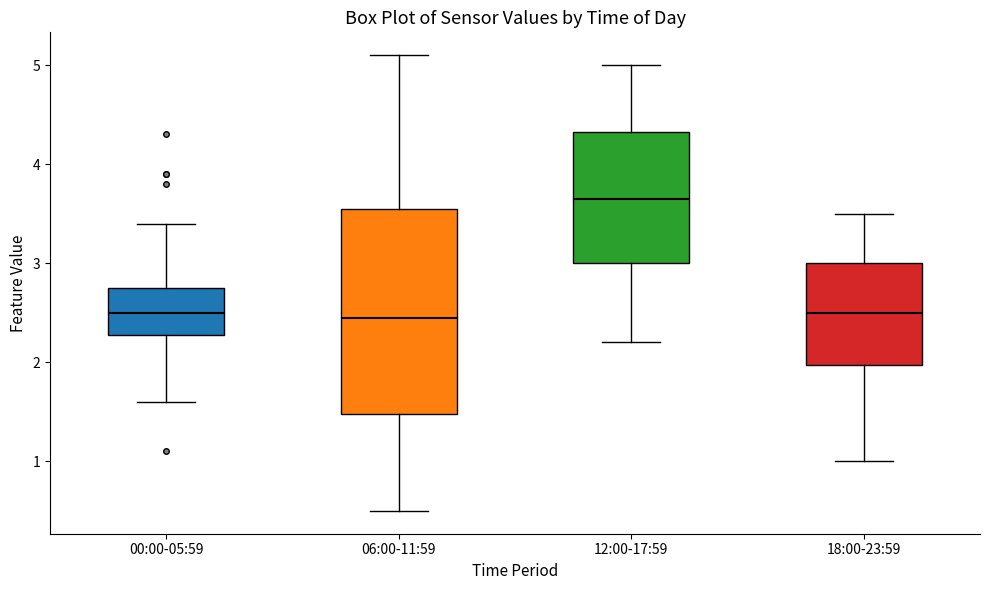

Where is the lower edge of the box for 00:00-05:59 on the y-axis? The values are not printed on the chart, so give them approximately, as read against the axis.

2.3